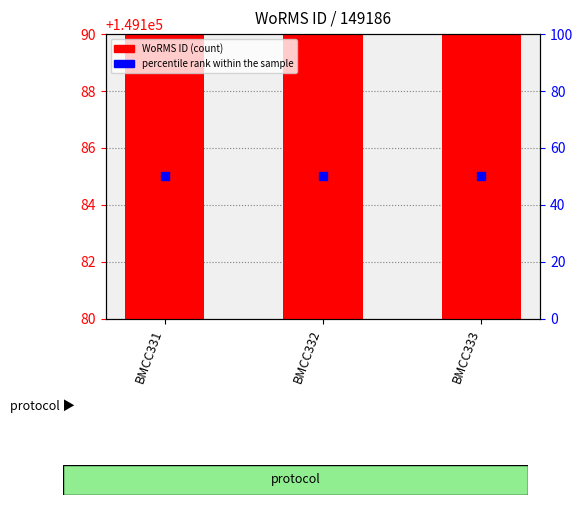

Is the value of WoRMS ID at BMCC332 greater than the value of percentile rank within the sample at BMCC333?

Yes